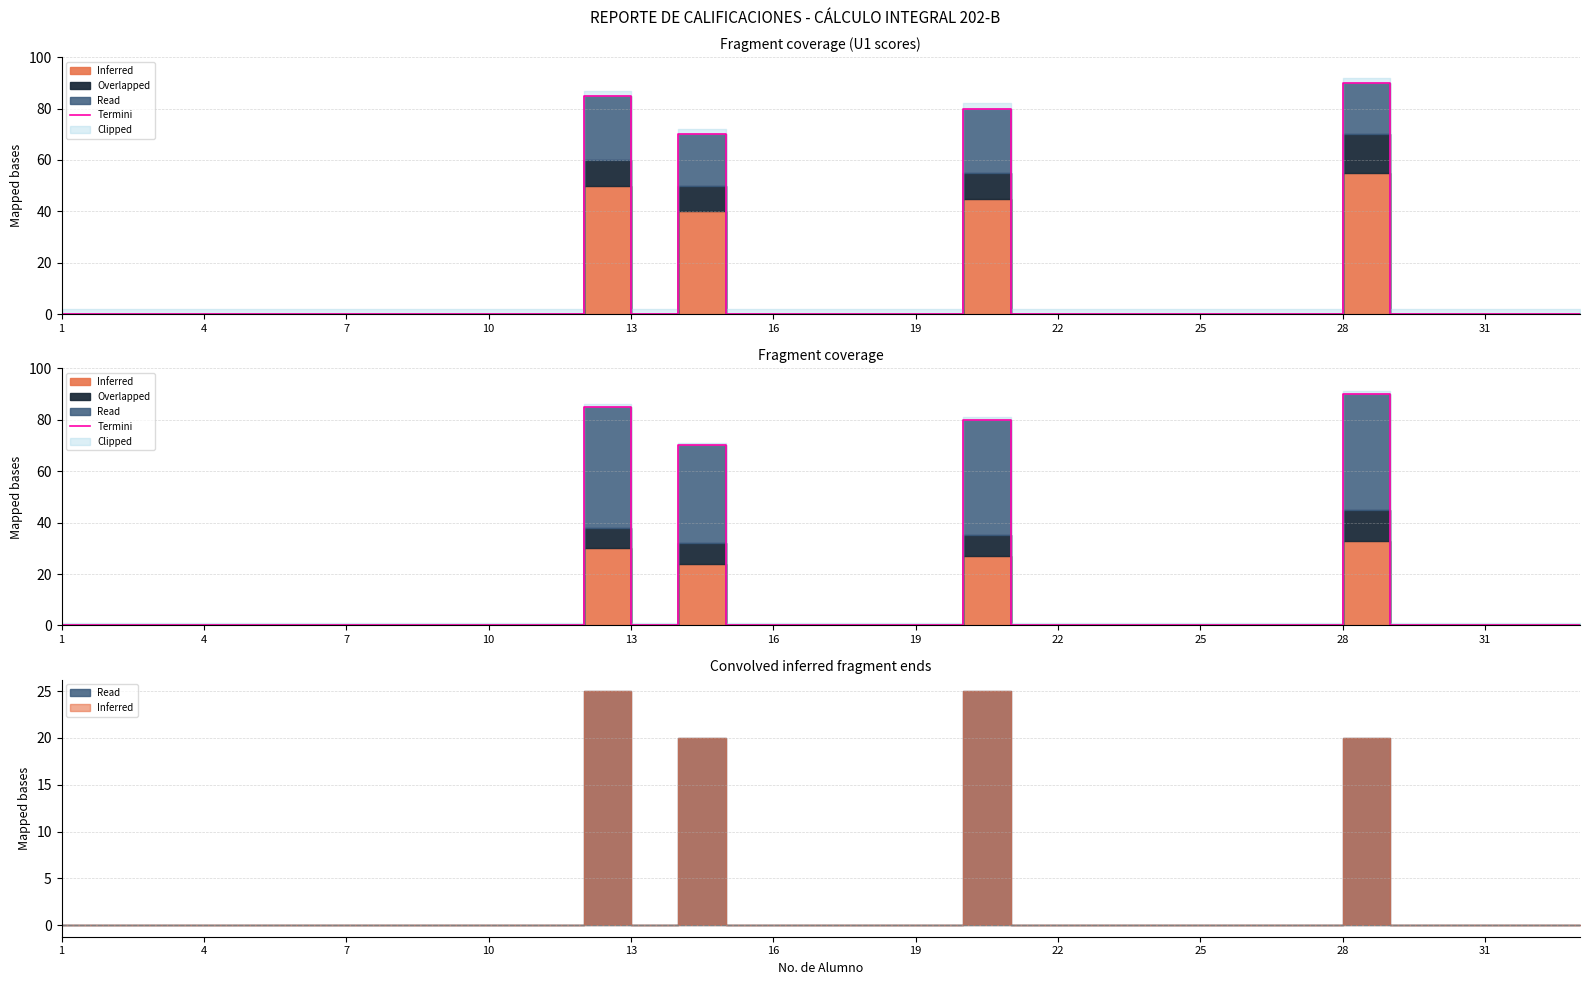

Where is the first local minimum?

13